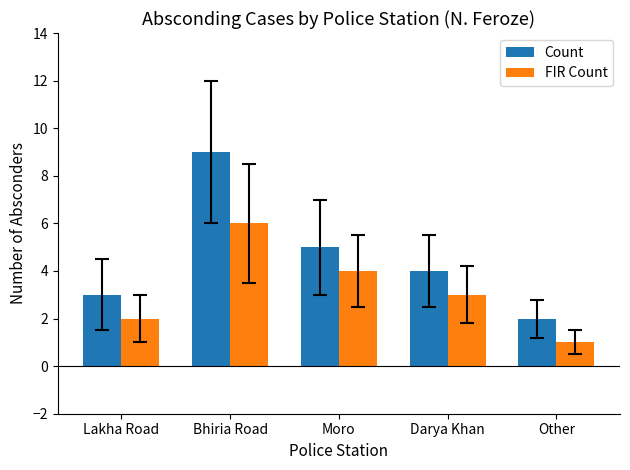

List the labels in order of Count value, smallest first.

Other, Lakha Road, Darya Khan, Moro, Bhiria Road